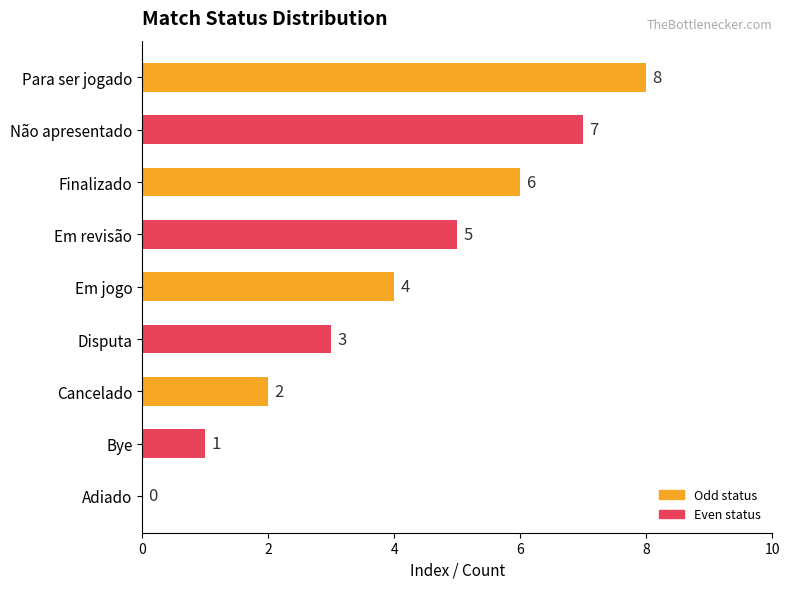

How many positive values are there?

8